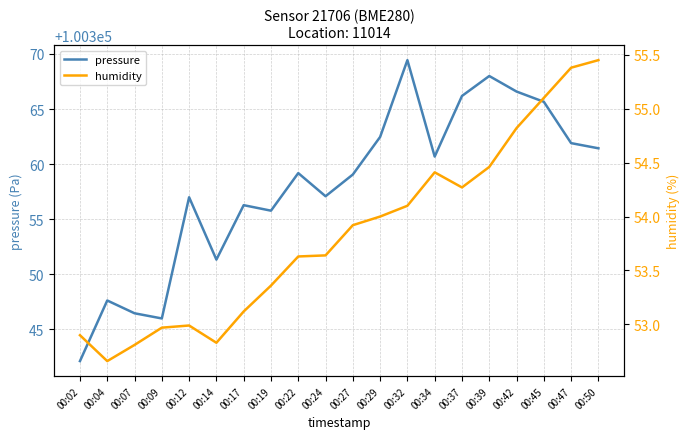

List the series in order of their overall mean, highest first.

pressure, humidity